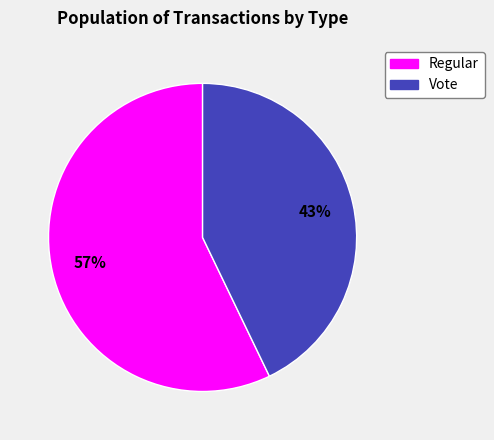

Approximately how many times larger is the value at Regular compared to Vote?

1.3